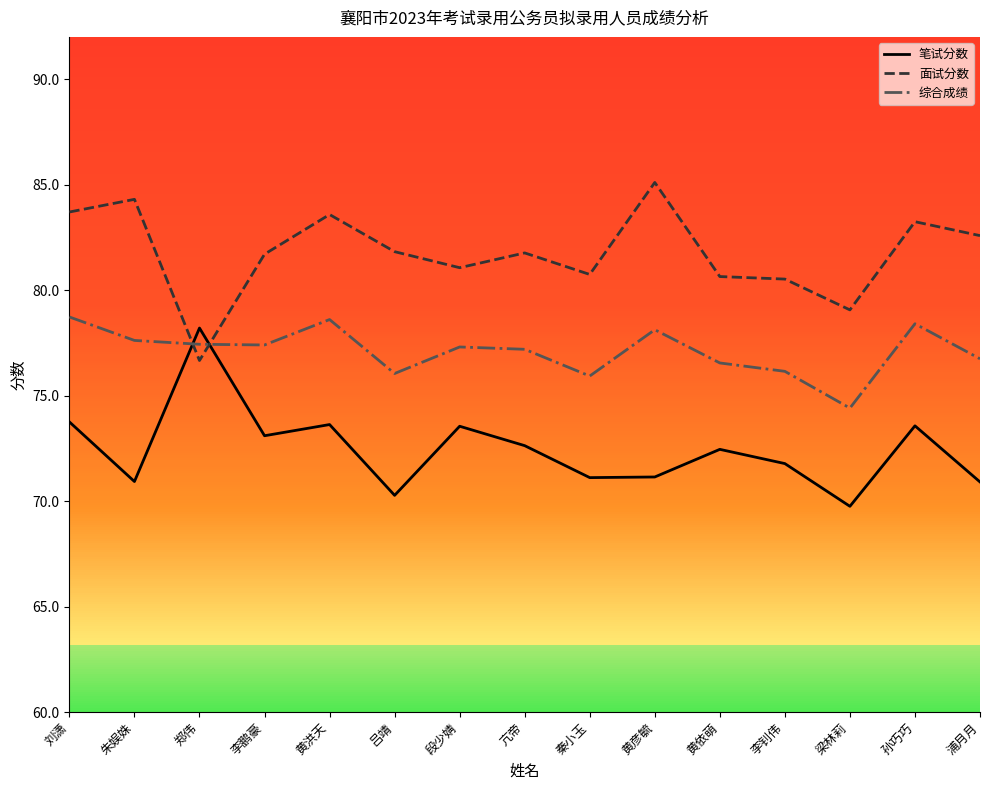

What position from the left is 吕靖?

6